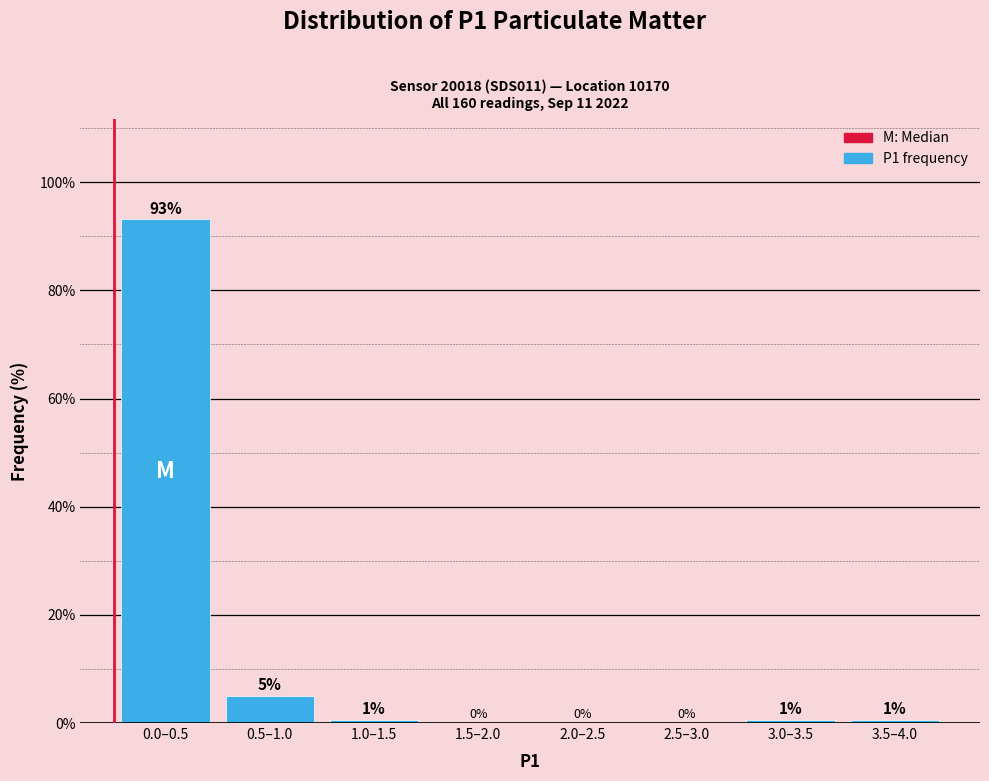

Where is the data nearest to the value 46?

0.5–1.0